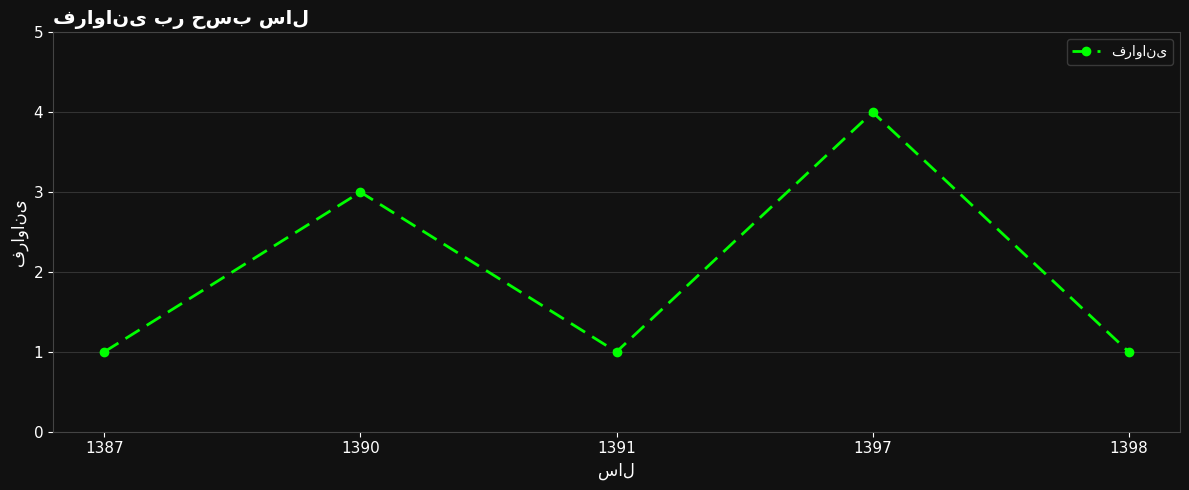

What is the change in value from 1387 to 1390?

+2